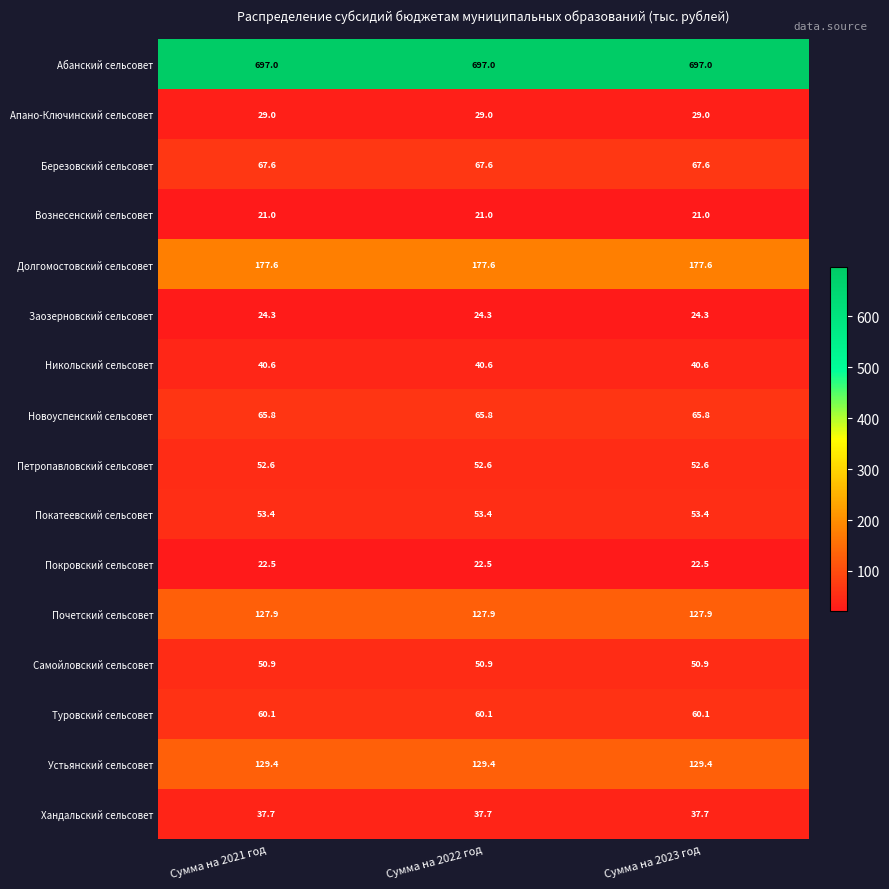

The Туровский сельсовет series shows 60.1 at Сумма на 2023 год. True or false?

True